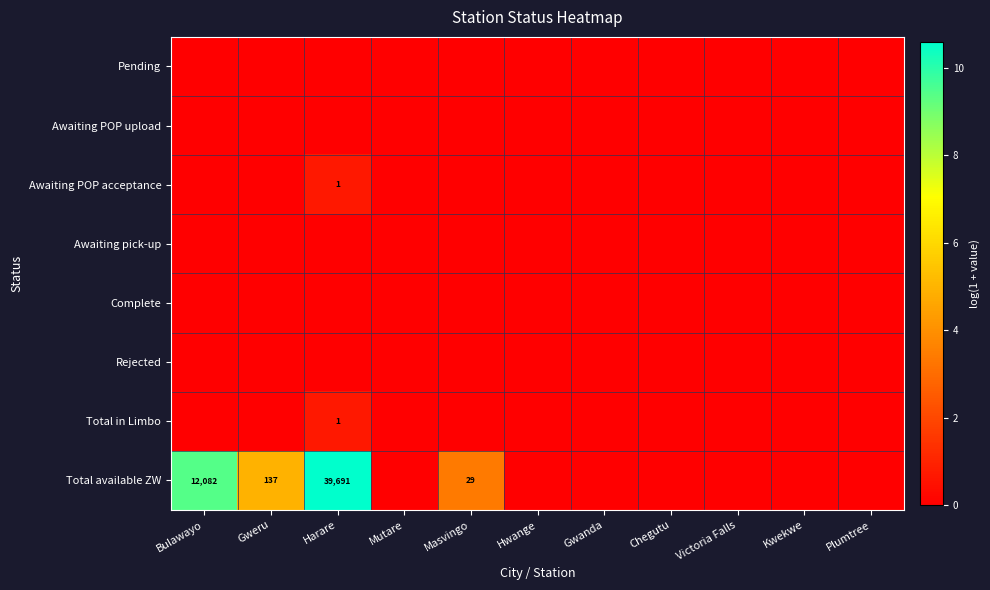

At Chegutu, list the series in order from largest to smallest.

Pending, Awaiting POP upload, Awaiting POP acceptance, Awaiting pick-up, Complete, Rejected, Total in Limbo, Total available ZW